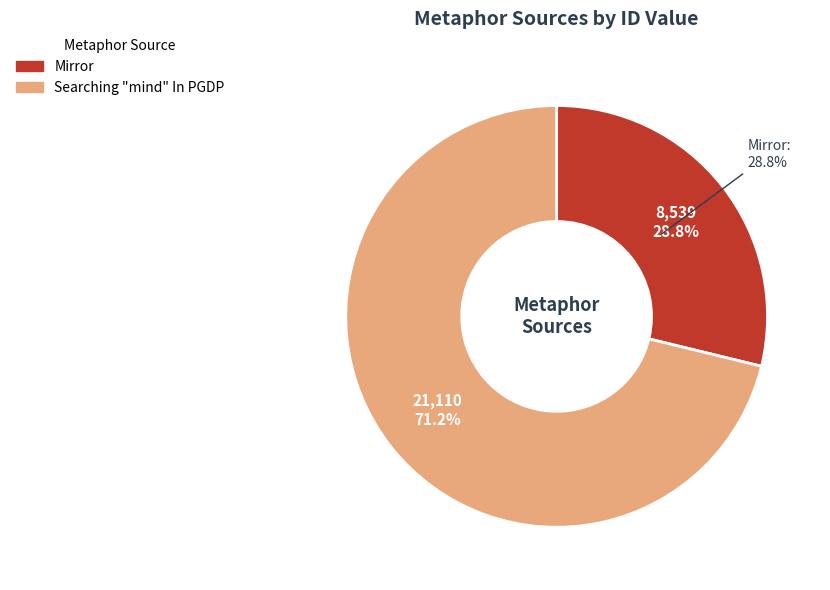

Combined, do Searching and Mirror account for over 50%?

Yes